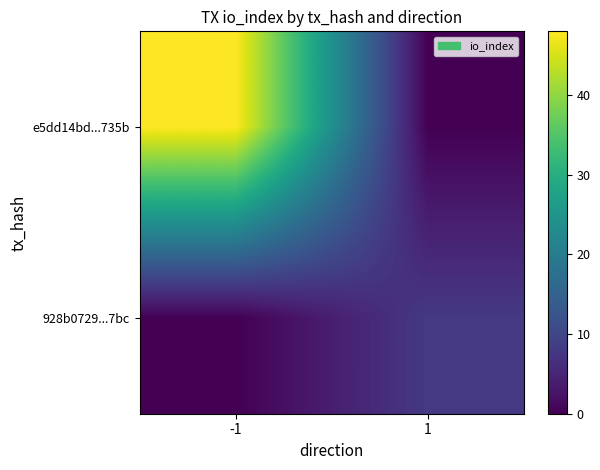

At which category is the sum across all series the highest?

-1